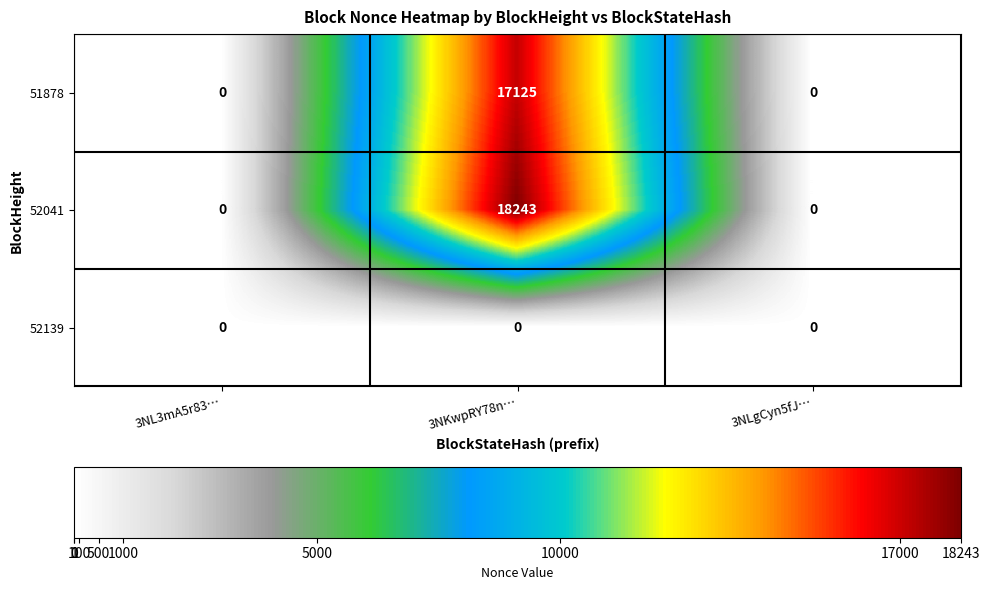

Which series has the widest spread of values?

52041